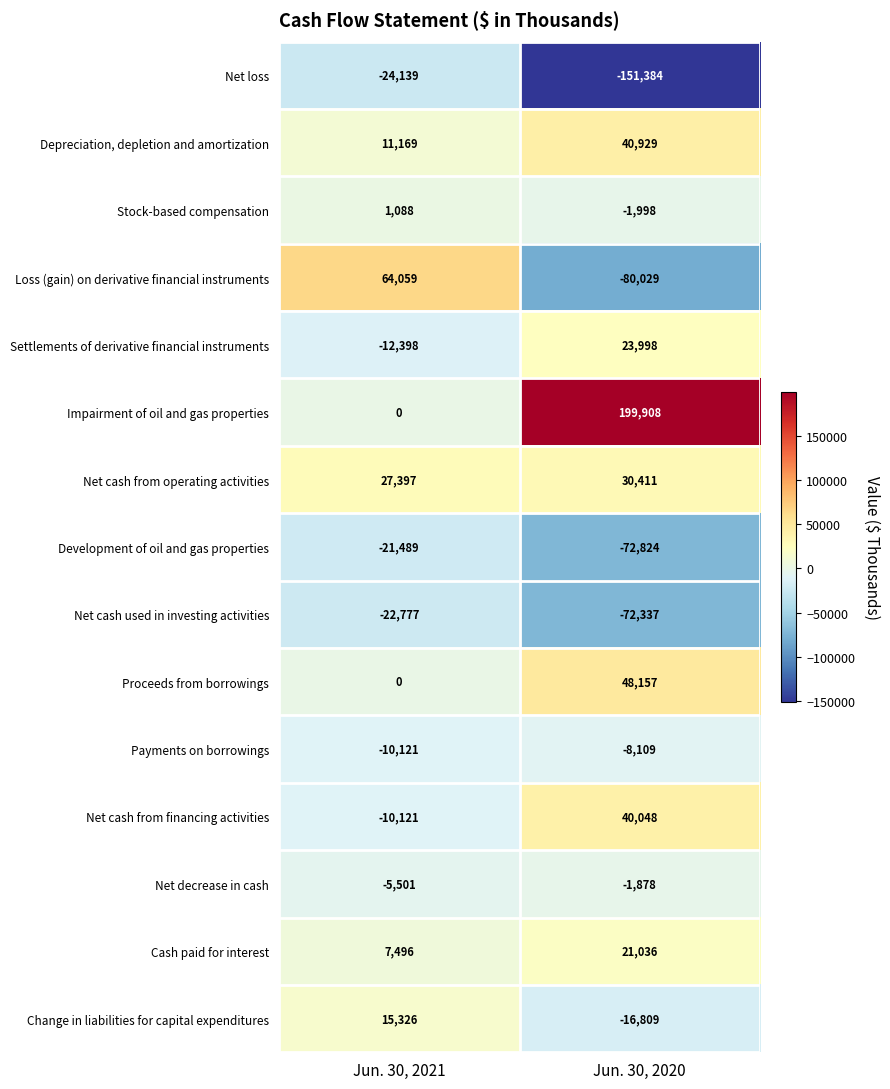

The value of Loss (gain) on derivative financial instruments at Jun. 30, 2021 is 64059. True or false?

True